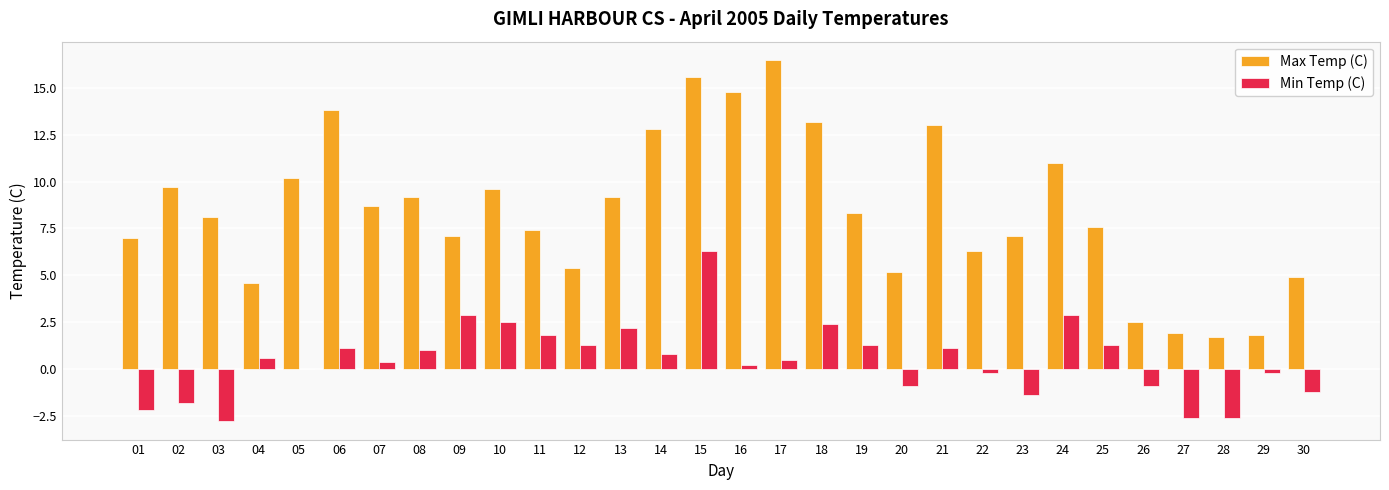

True or false: Max Temp (C) has a value of 15.6 at 15.

True